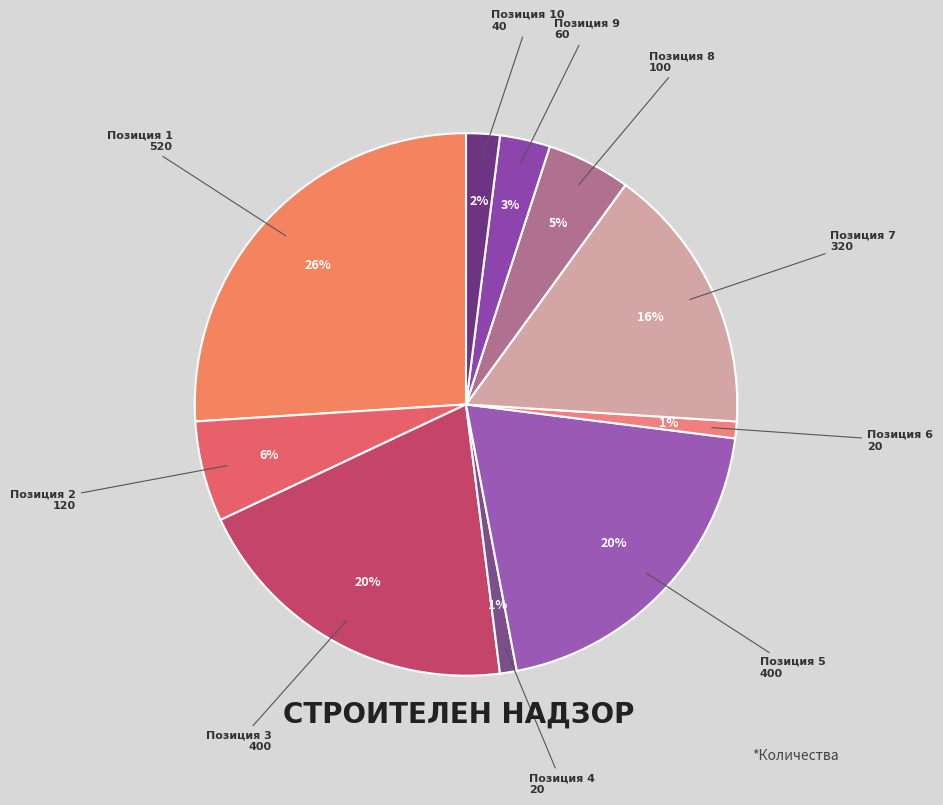

Count the number of slices in the pie.

10